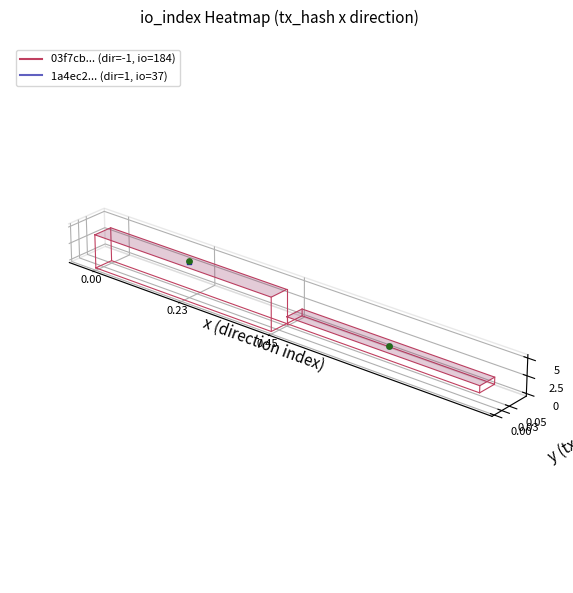

Is the value of 1a4ec2... dir=1 at 0.23 greater than the value of 03f7cb... dir=-1 at 4?

No